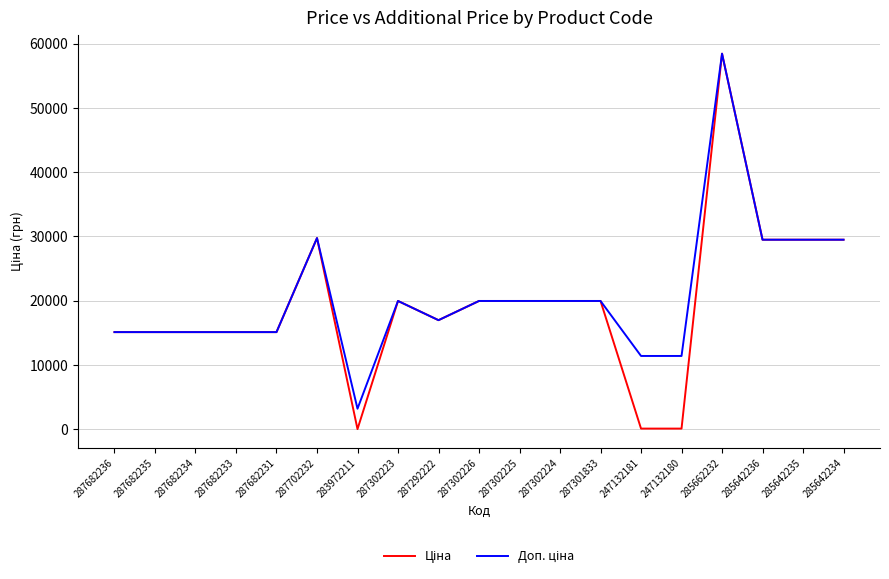

At which category is the sum across all series the highest?

285662232